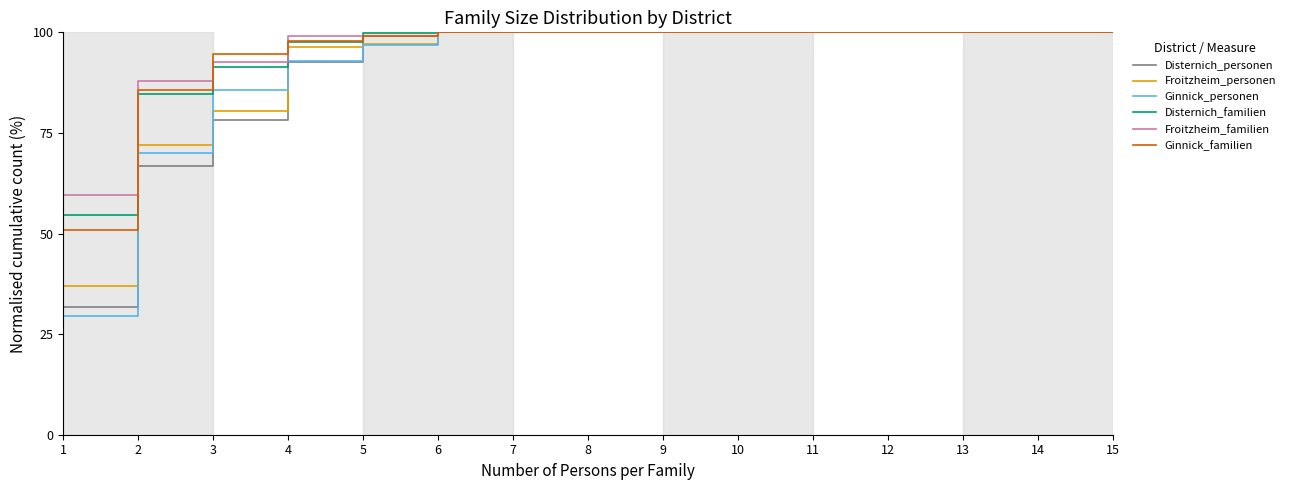

Which series has the widest spread of values?

Ginnick_personen